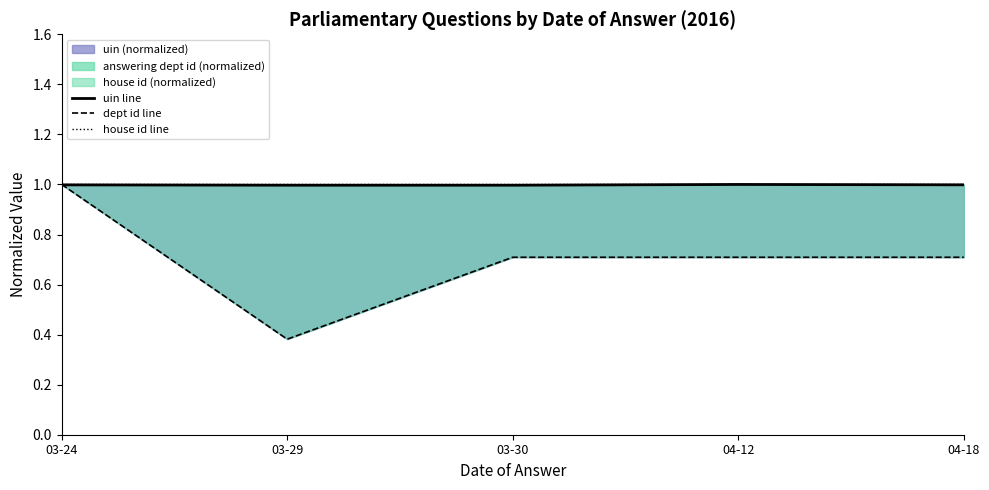

At how many categories does at least one series exceed 0?

5